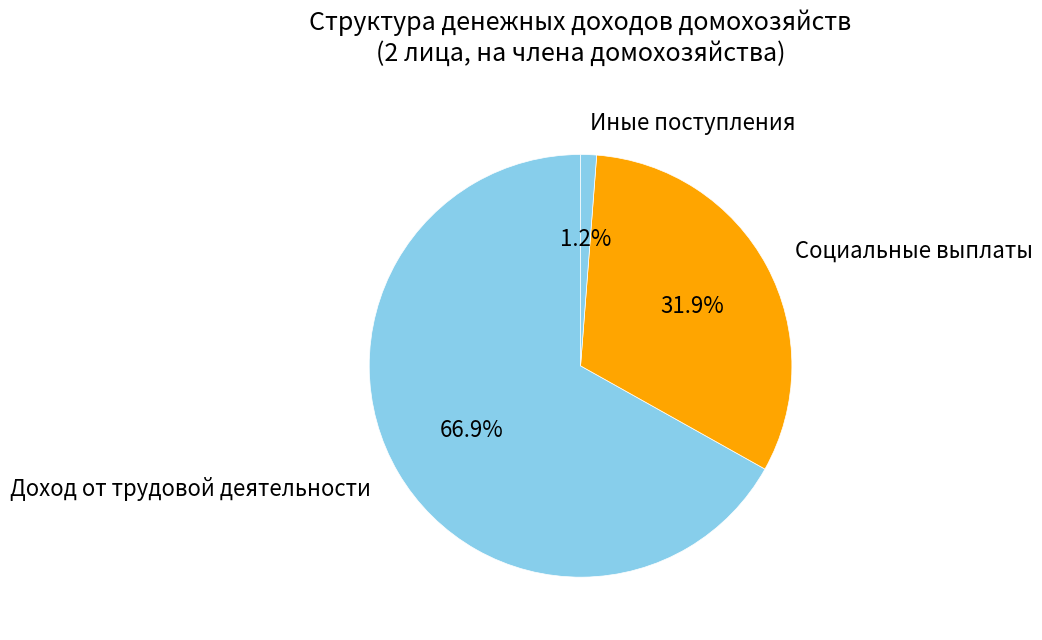

How many slices are in this pie chart?

3